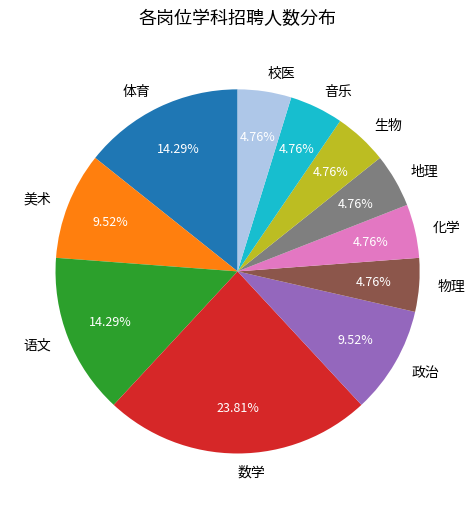

Which category has the biggest portion of the pie?

数学